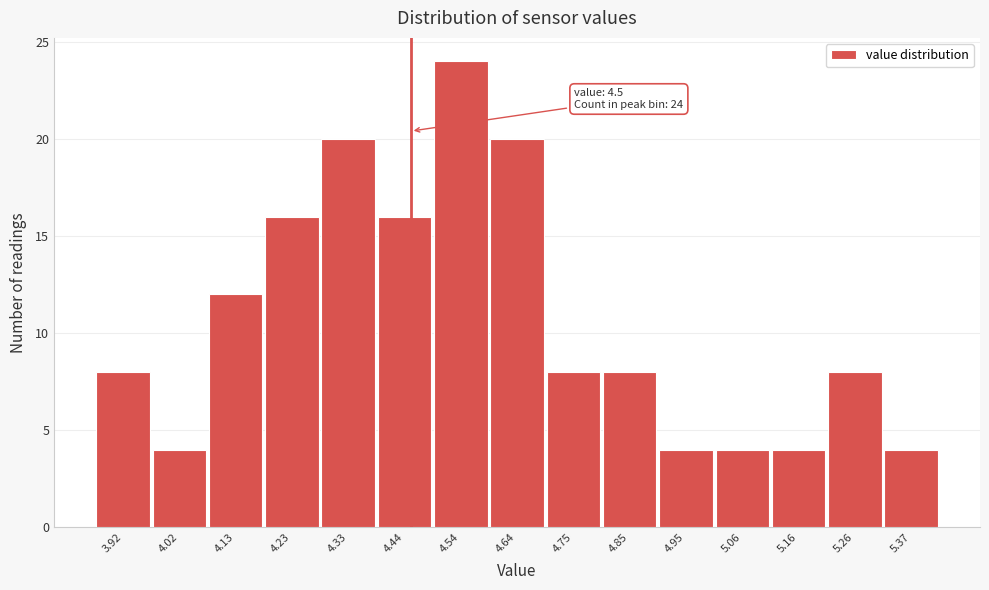

Reading left to right, what are all the values shown in this chart?

8	4	12	16	20	16	24	20	8	8	4	4	4	8	4